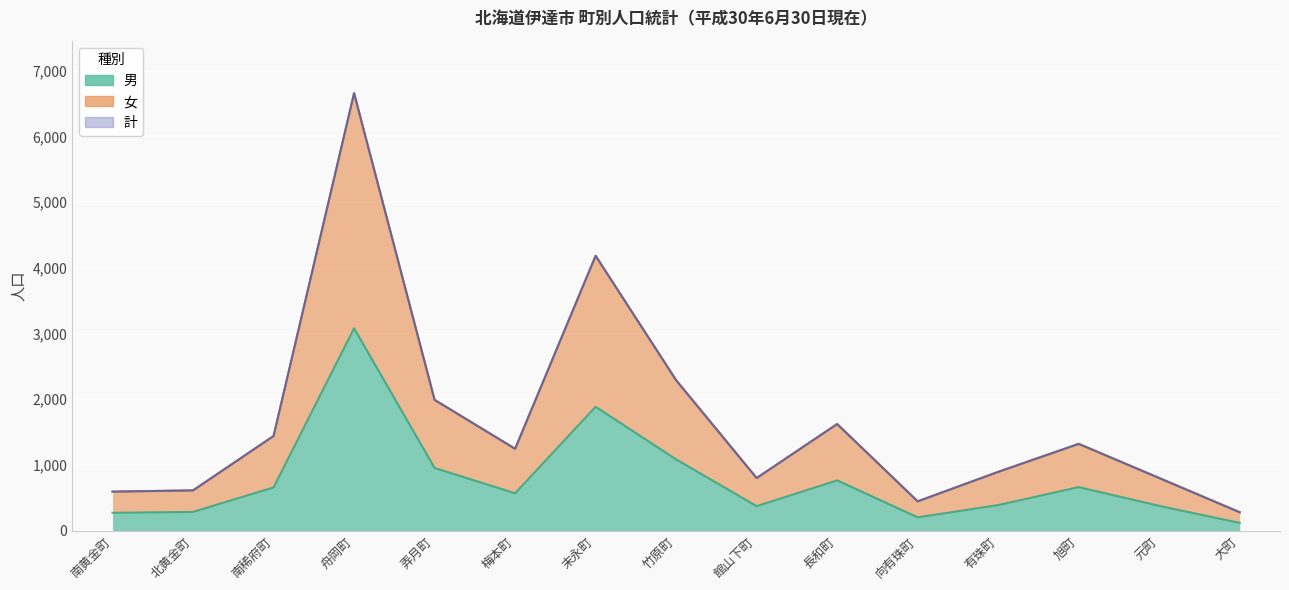

List the labels in order of 女 value, smallest first.

大町, 向有珠町, 南黄金町, 北黄金町, 館山下町, 元町, 有珠町, 梅本町, 旭町, 南稀府町, 長和町, 弄月町, 竹原町, 末永町, 舟岡町